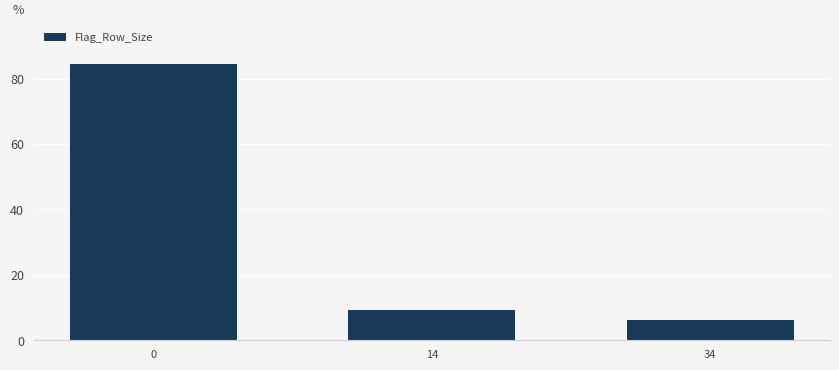

What is the average value?

33.3